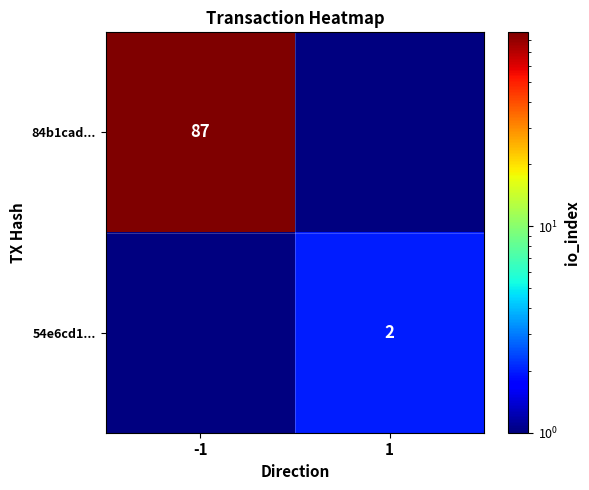

At which category does the chart reach its peak across all series?

-1